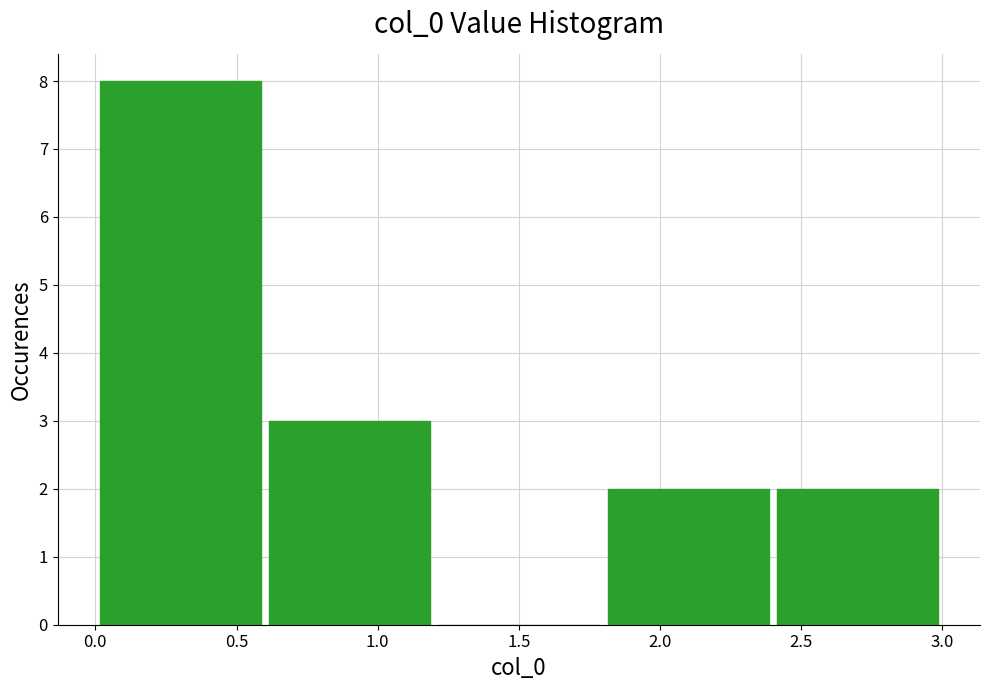

Reading left to right, list every bar in this chart as the range it spans on the x-axis followed by its height. The values are not printed on the chart, so give them approximately, as read against the axis.

0.0 to 0.6: 8
0.6 to 1.2: 3
1.2 to 1.8: 0
1.8 to 2.4: 2
2.4 to 3.0: 2